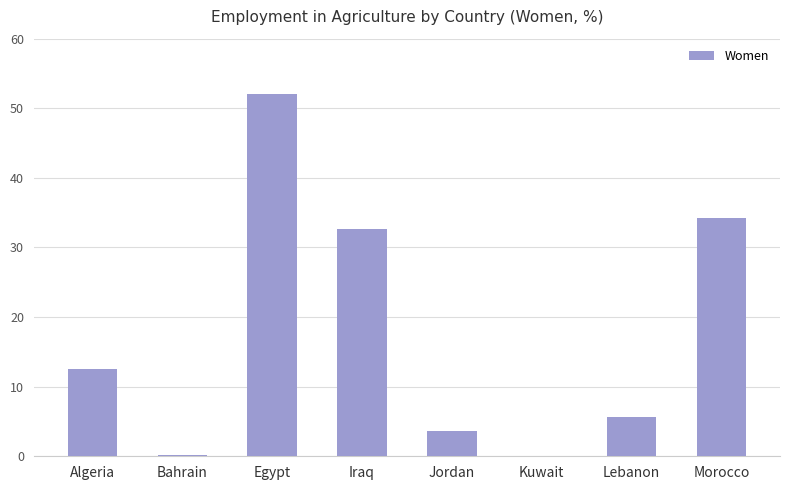

Count the number of categories in the chart.

8